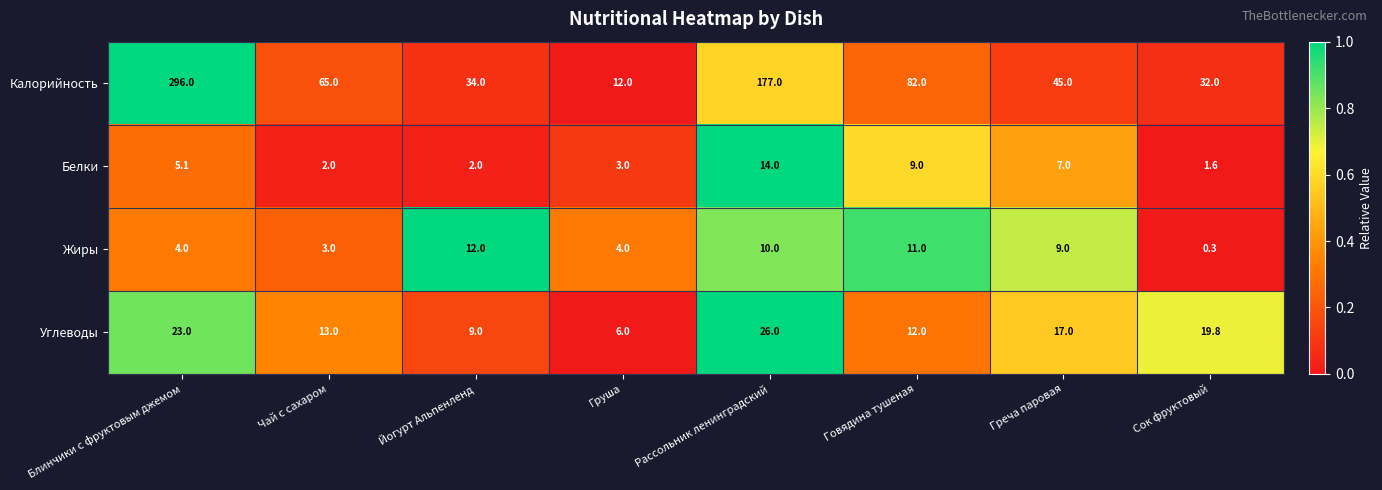

Is it true that Белки equals 3.5 at Греча паровая?

False